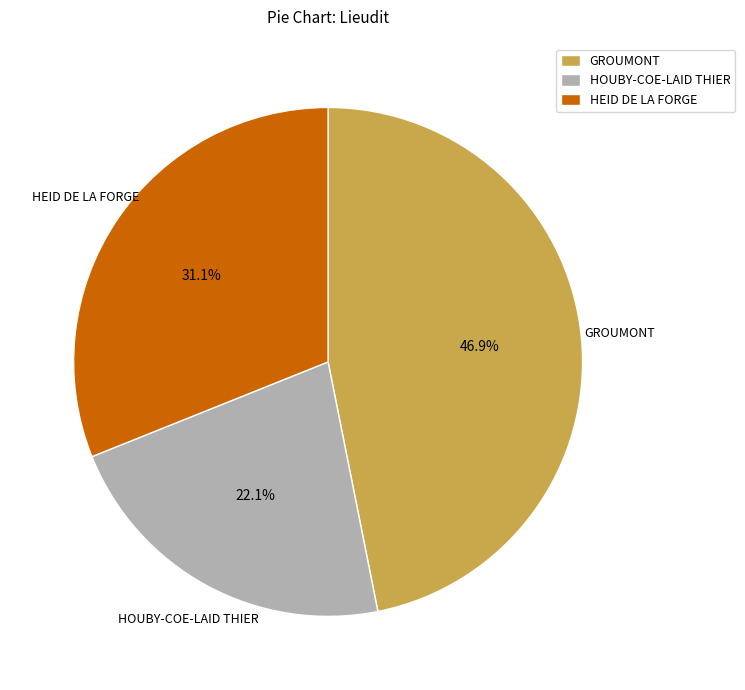

Is there any slice that represents more than half of the pie?

No